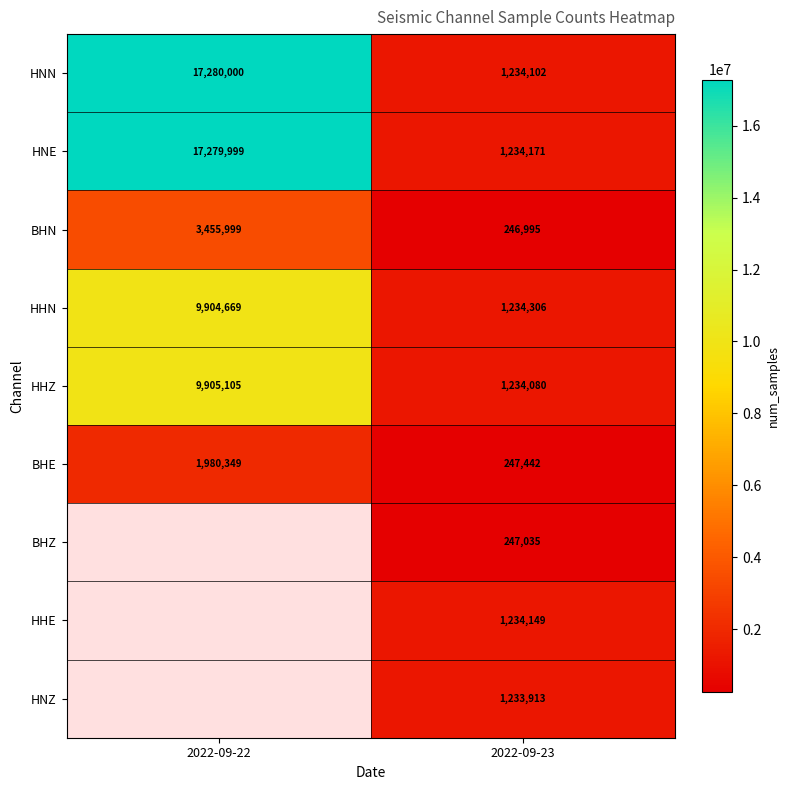

At which label does HHN reach its peak?

2022-09-22